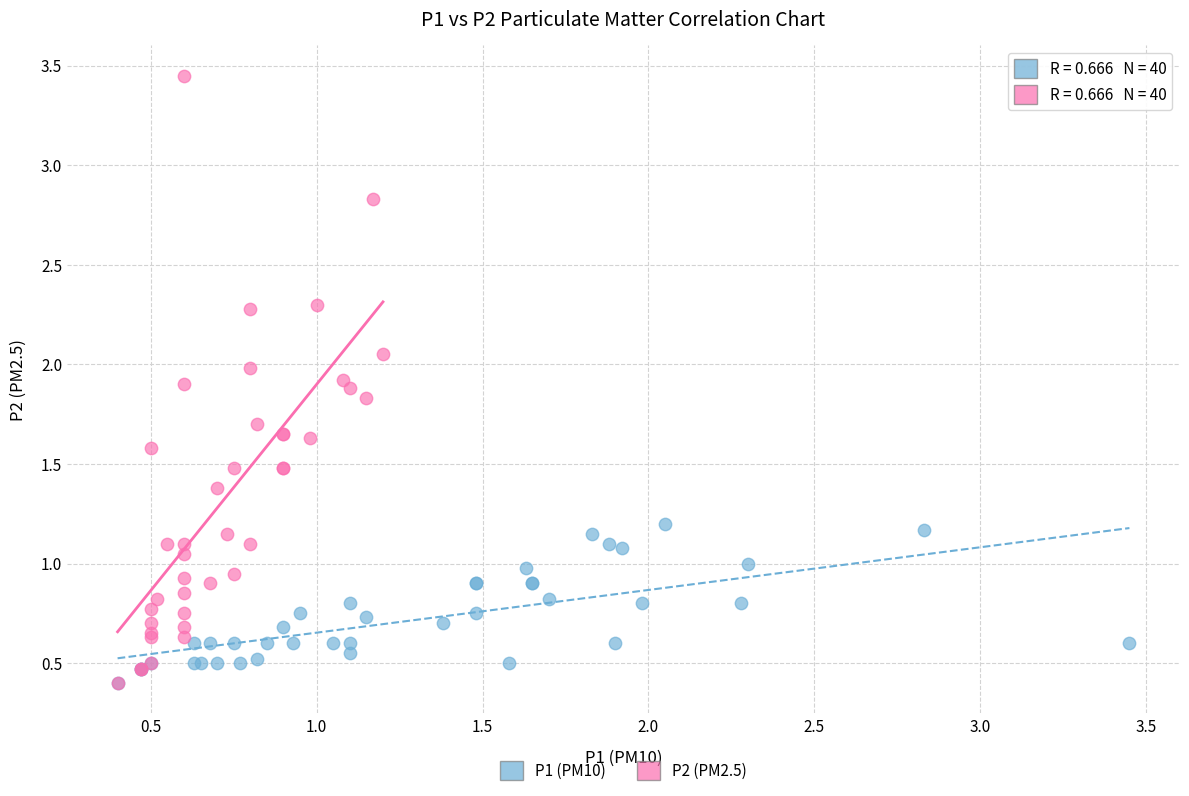

Which series reaches the maximum Y coordinate?

P2 (PM2.5)